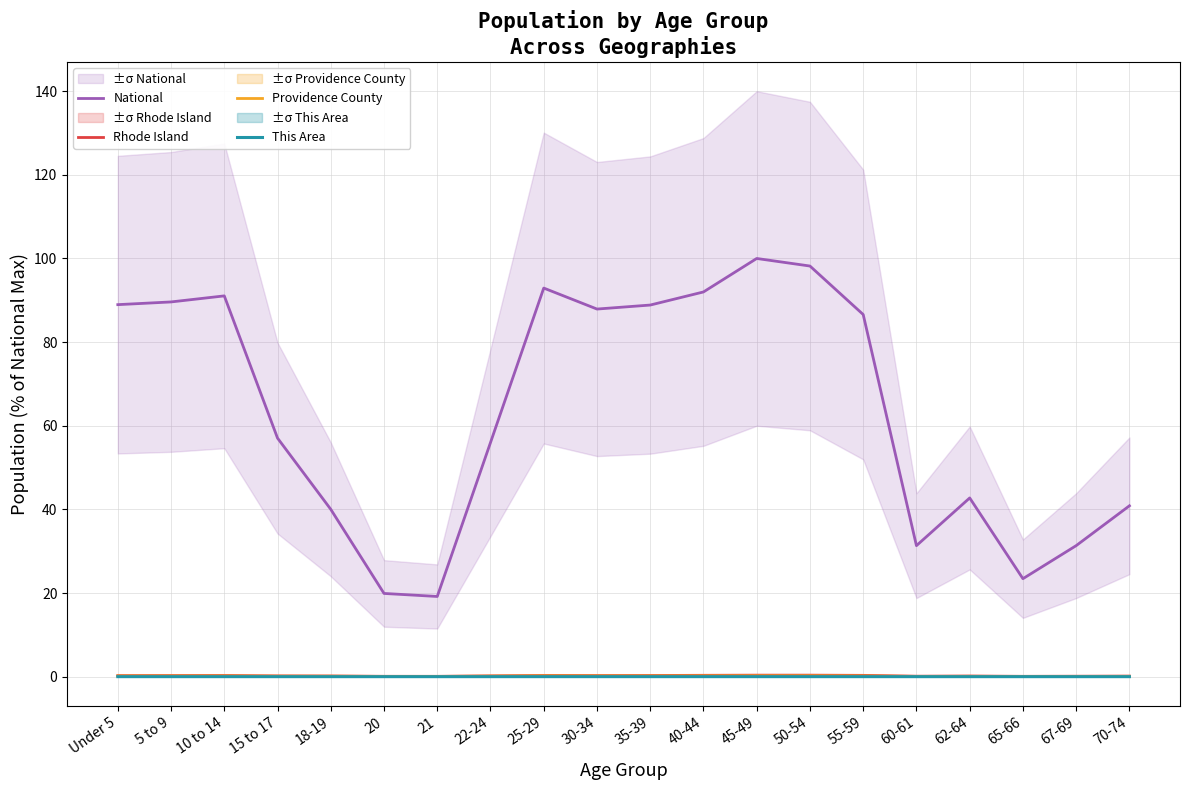

Is the value of National at 15 to 17 greater than the value of Providence County at 50-54?

Yes